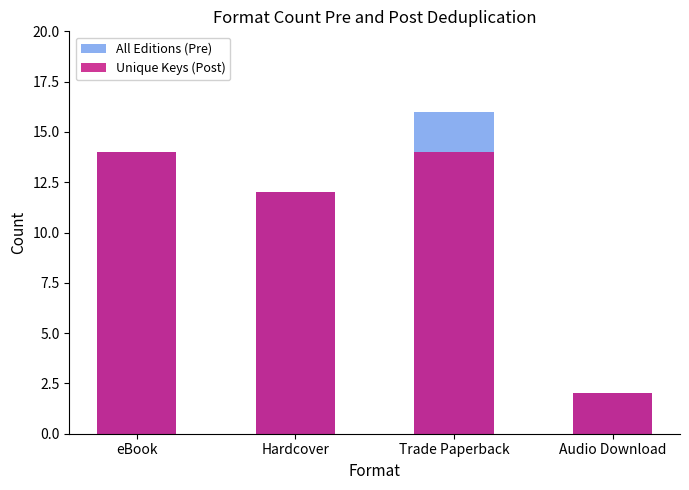

Reading left to right, what are all the values shown in this chart?

All Editions (Pre): eBook=14	Hardcover=12	Trade Paperback=16	Audio Download=2
Unique Keys (Post): eBook=14	Hardcover=12	Trade Paperback=14	Audio Download=2